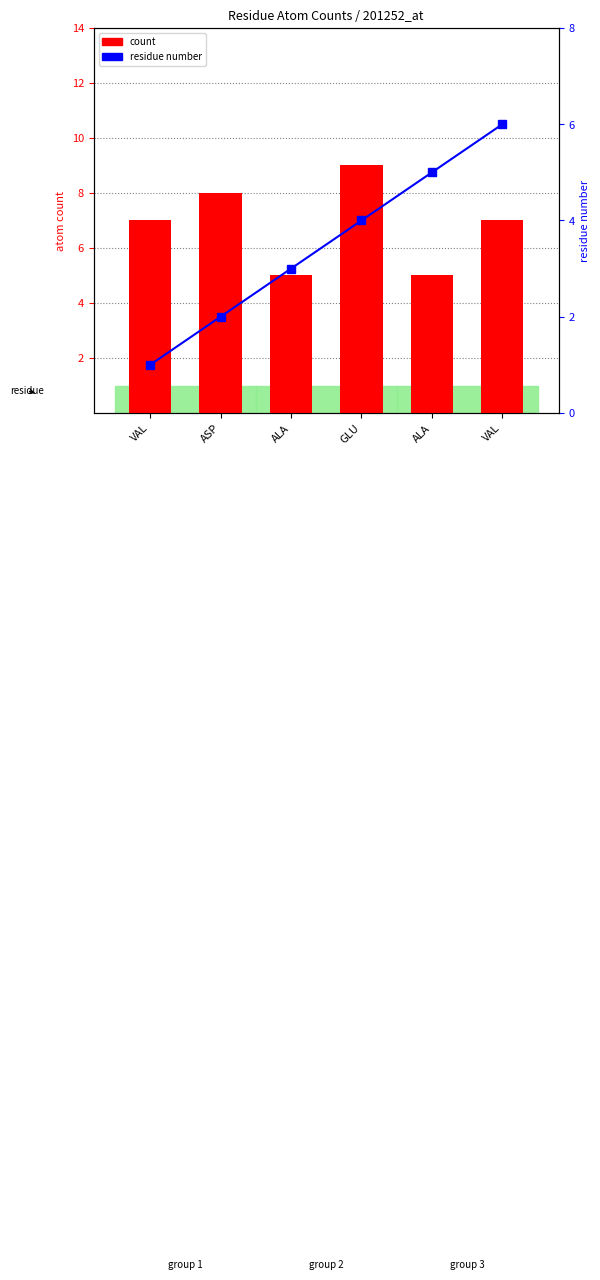

What is the total value across all series at VAL?

8